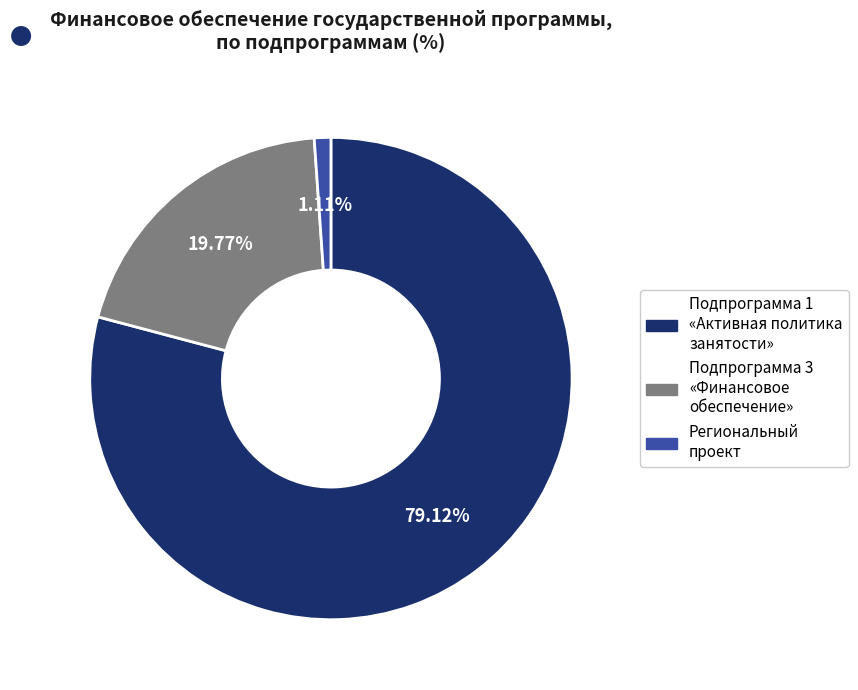

Is there a majority slice in this chart?

Yes